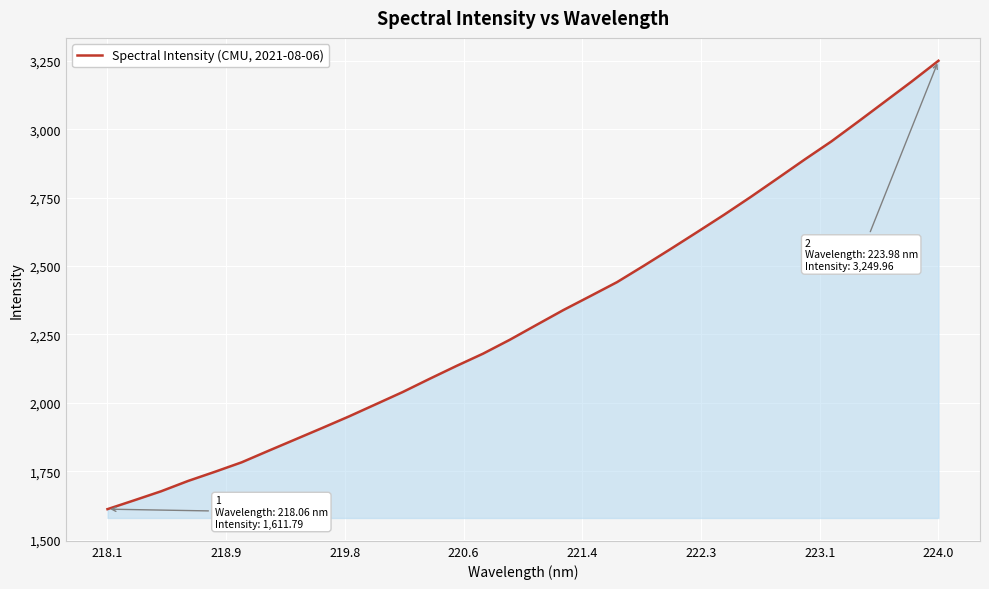

What is the minimum value shown in the chart?

1611.8